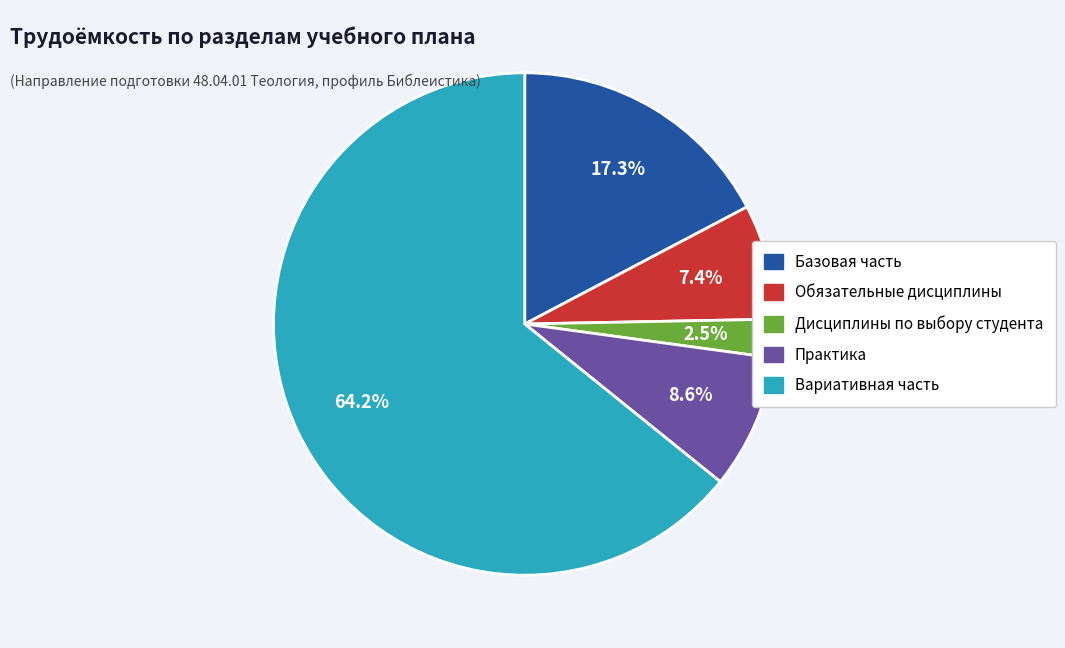

Combined, what portion of the pie is Практика and Обязательные дисциплины?

16.0%